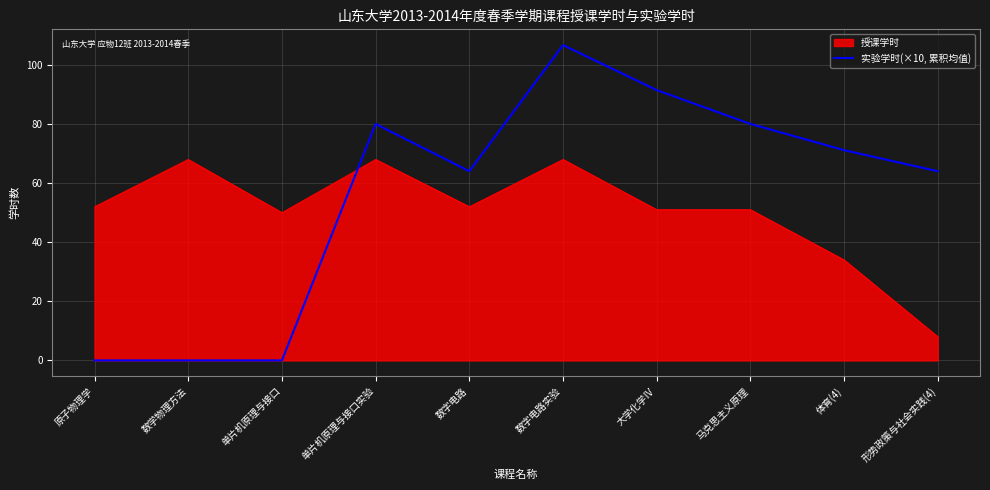

True or false: 实验学时(×10, 累积均值) has a value of 71.1 at 体育(4).

True